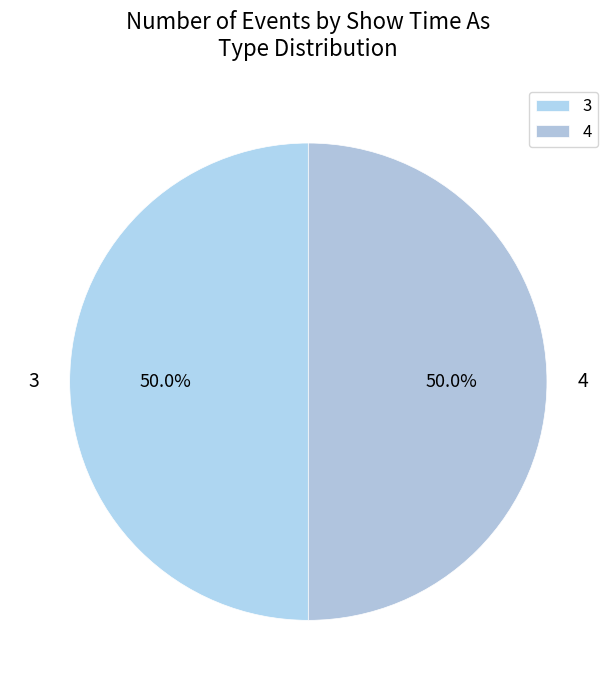

What is the ratio of the value at 3 to the value at 4?

1.0